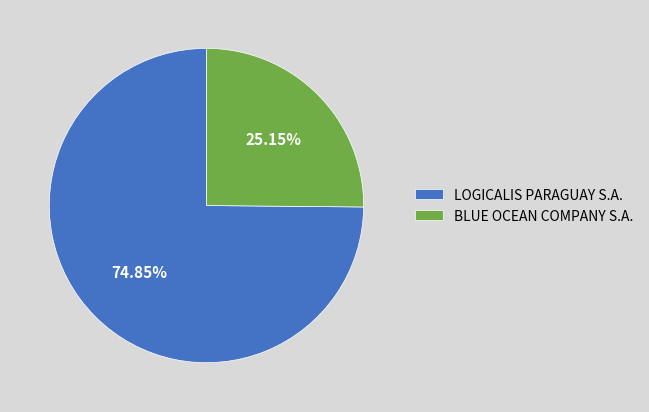

Rank the categories by value from lowest to highest.

BLUE OCEAN COMPANY S.A., LOGICALIS PARAGUAY S.A.